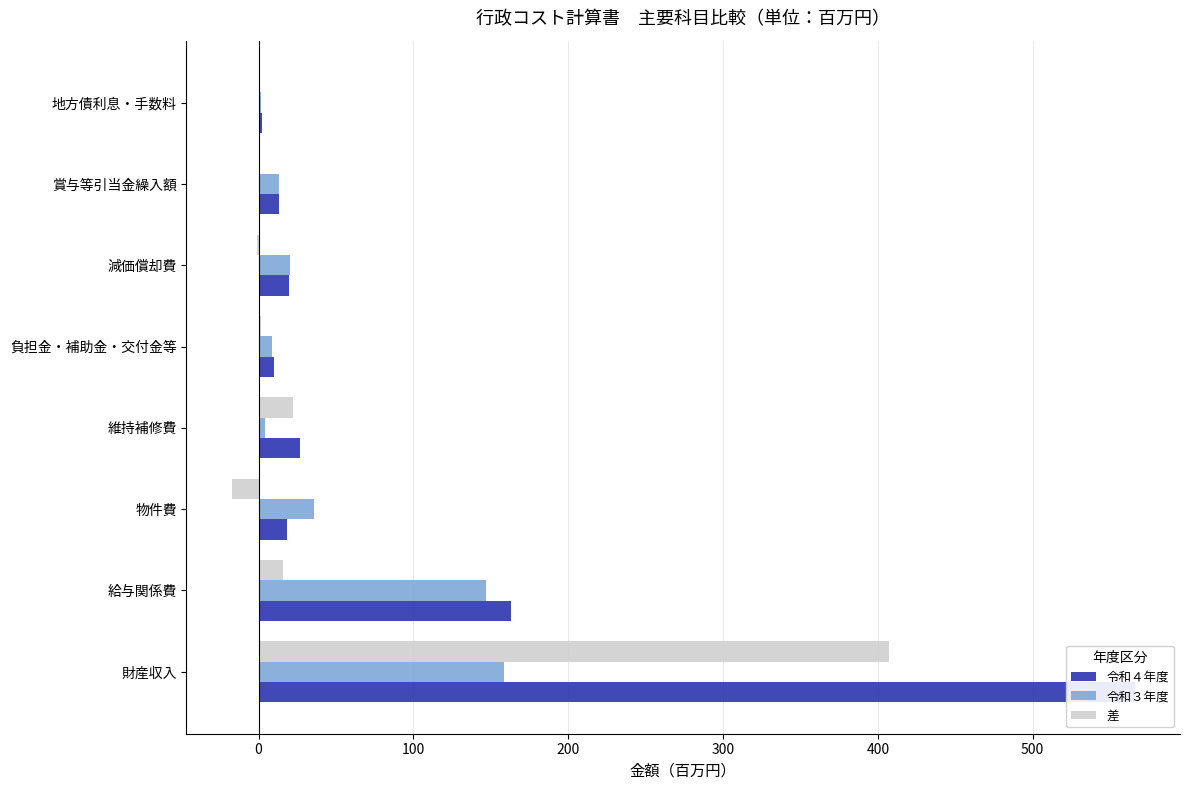

Between 維持補修費 and 物件費, which is larger?

維持補修費